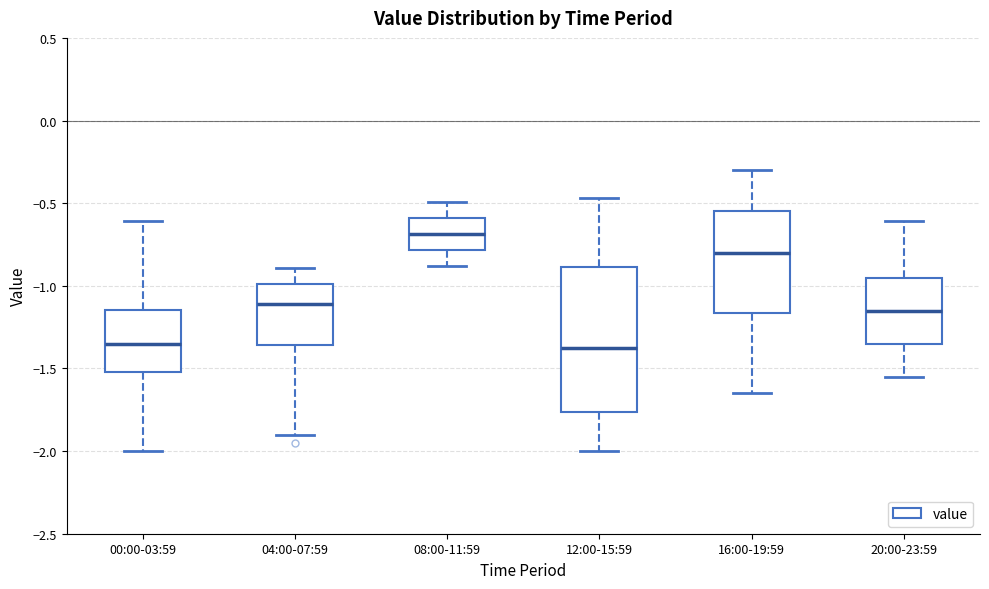

Reading left to right, read every box against the y-axis: the position of its median line, the range the box covers, and the ends of its whiskers. The values are not printed on the chart, so give them approximately, as read against the axis.

00:00-03:59: median -1.35, box -1.50 to -1.15, whiskers -2.00 to -0.60
04:00-07:59: median -1.10, box -1.35 to -1.00, whiskers -1.90 to -0.90
08:00-11:59: median -0.70, box -0.80 to -0.60, whiskers -0.90 to -0.50
12:00-15:59: median -1.35, box -1.75 to -0.90, whiskers -2.00 to -0.45
16:00-19:59: median -0.80, box -1.15 to -0.55, whiskers -1.65 to -0.30
20:00-23:59: median -1.15, box -1.35 to -0.95, whiskers -1.55 to -0.60